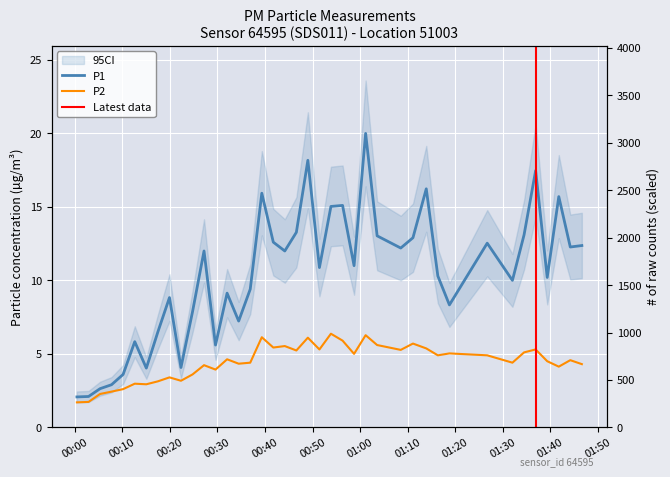

What value does the P1 series have at 01:50?

12.0